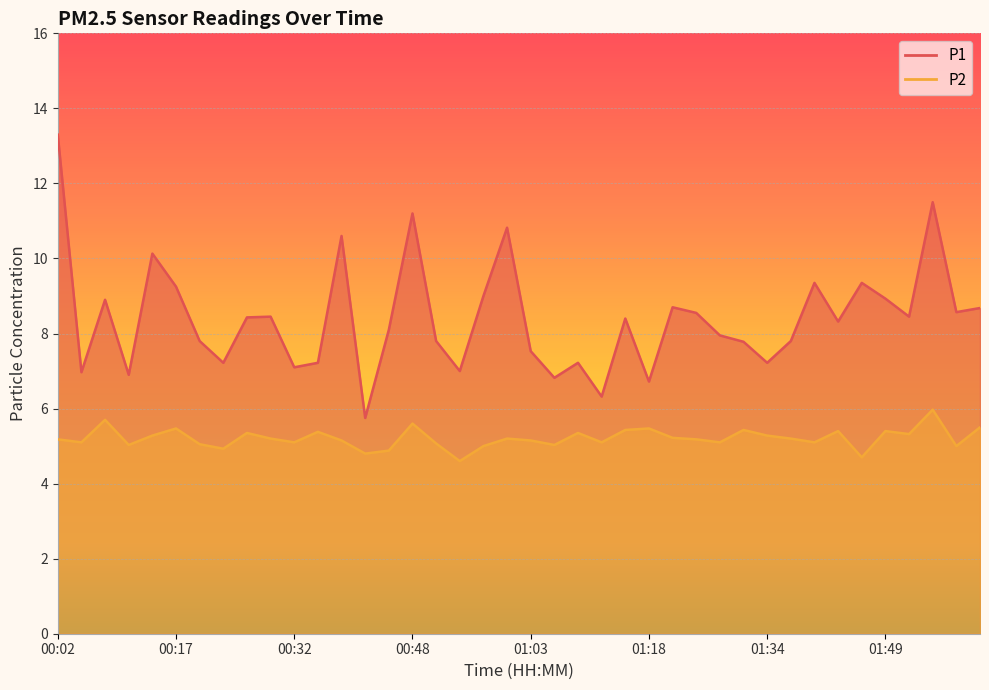

Reading right to left, transcribe all the data shown in this chart.

P1: 8.7	8.6	11.5	8.4	8.9	9.3	8.3	9.3	7.8	7.2	7.8	8.0	8.6	8.7	6.7	8.4	6.3	7.2	6.8	7.5	10.8	9.0	7.0	7.8	11.2	8.1	5.8	10.6	7.2	7.1	8.4	8.4	7.2	7.8	9.2	10.1	6.9	8.9	7.0	13.3
P2: 5.5	5.0	6.0	5.3	5.4	4.7	5.4	5.1	5.2	5.3	5.4	5.1	5.2	5.2	5.5	5.4	5.1	5.3	5.0	5.2	5.2	5.0	4.6	5.1	5.6	4.9	4.8	5.2	5.4	5.1	5.2	5.3	4.9	5.0	5.5	5.3	5.0	5.7	5.1	5.2